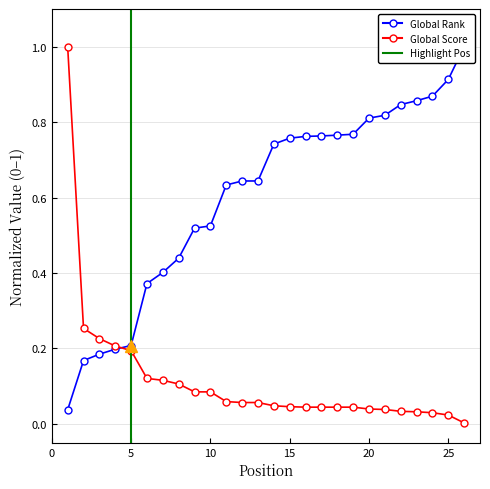

What is the total value across all series at 18?

0.8